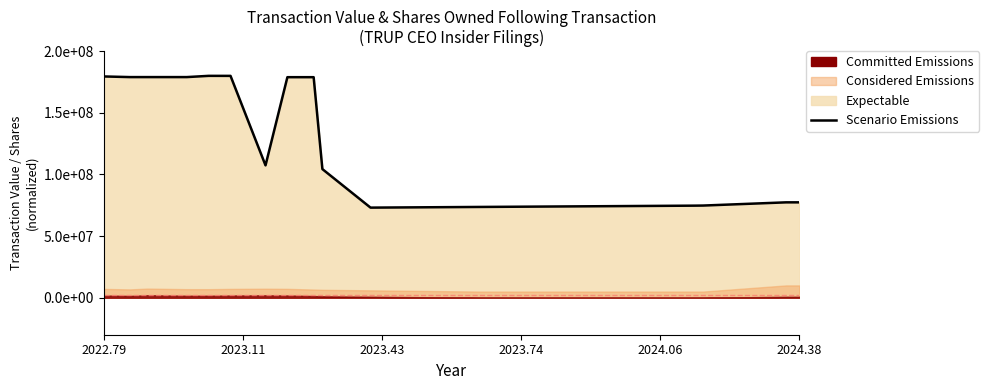

Does the chart display data point markers on the line(s)?

No